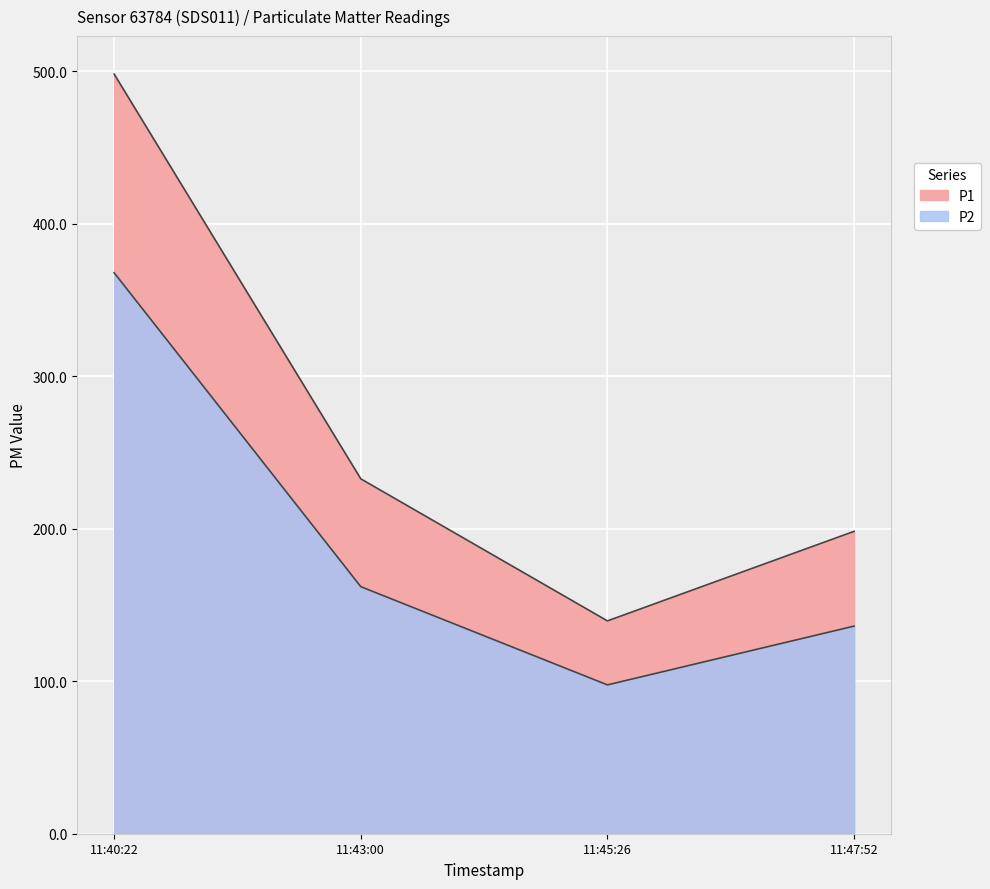

What is the total value across all series at 11:43:00?

394.6